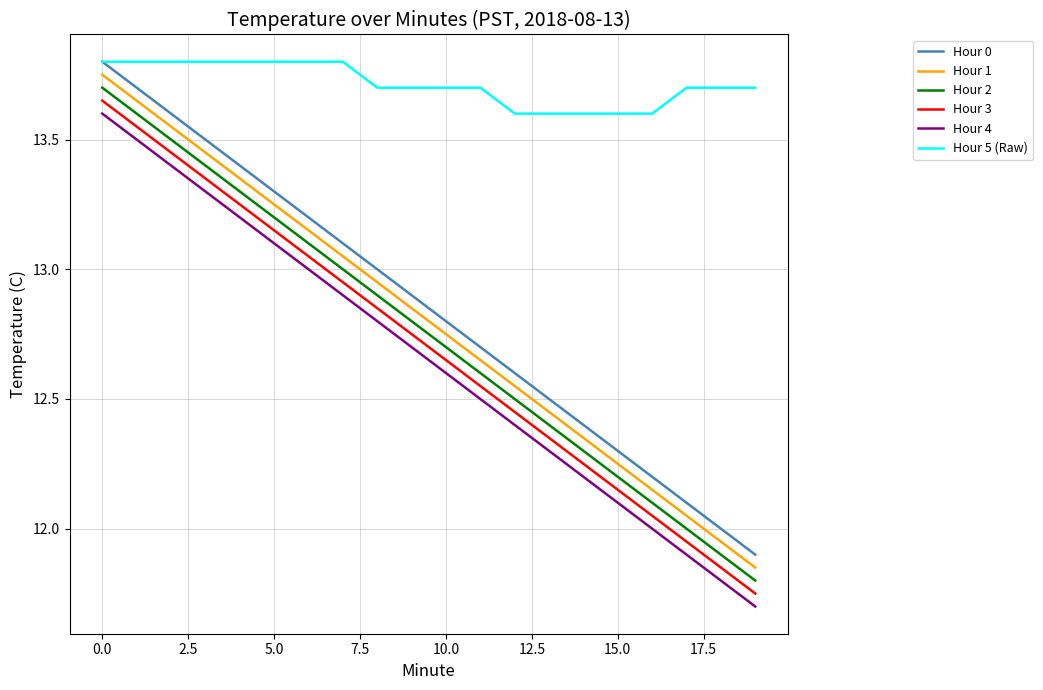

Does the chart display data point markers on the line(s)?

No